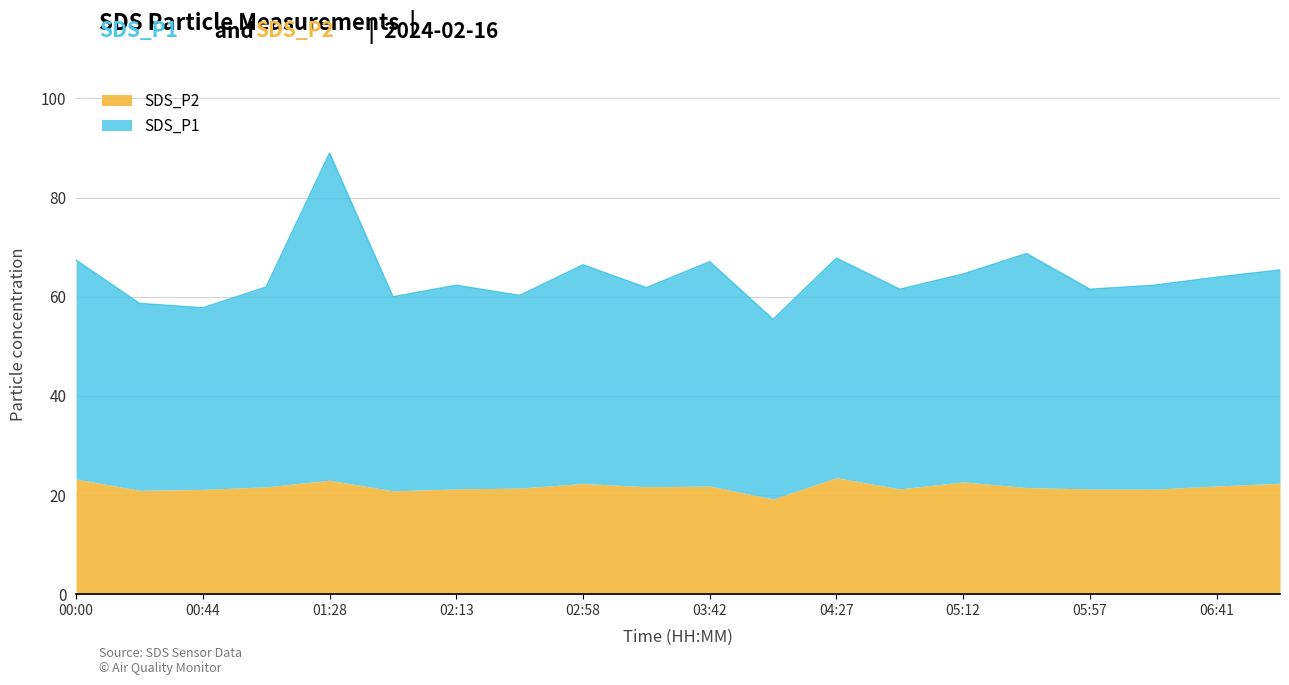

The value at 05:34 is 68.7. True or false?

True